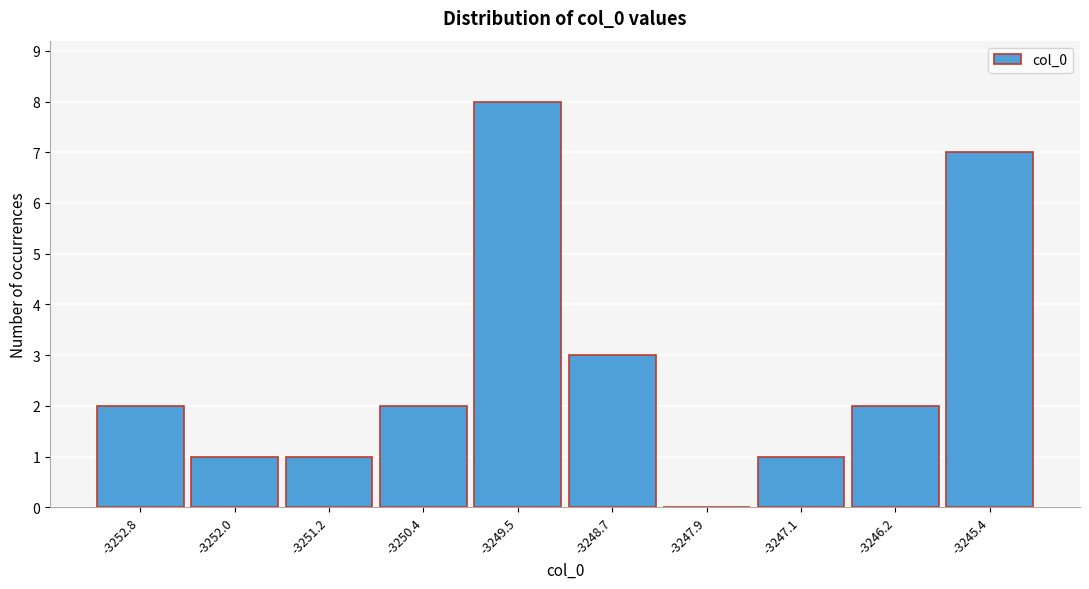

Reading left to right, transcribe all the data shown in this chart.

-3252.8=2	-3252.0=1	-3251.2=1	-3250.4=2	-3249.5=8	-3248.7=3	-3247.9=0	-3247.1=1	-3246.2=2	-3245.4=7